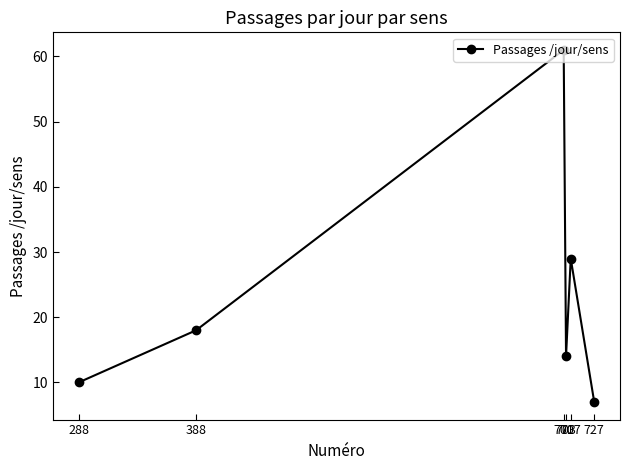

How many interior local peaks (higher than both neighbors) does the data have?

2